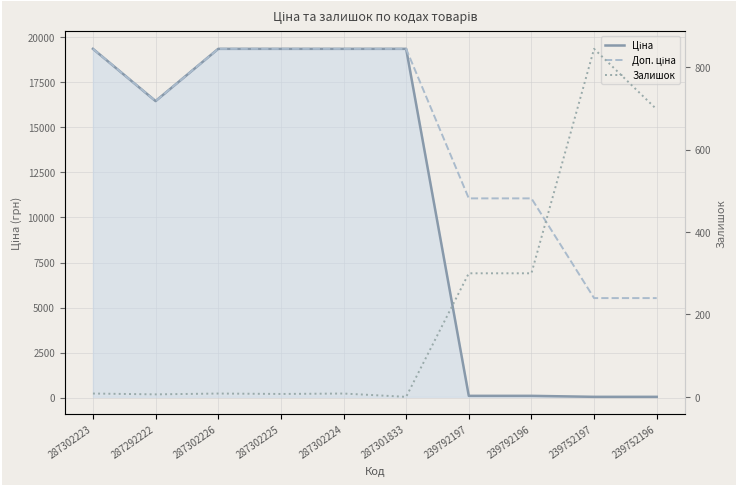

At how many categories does at least one series exceed 11160?

6